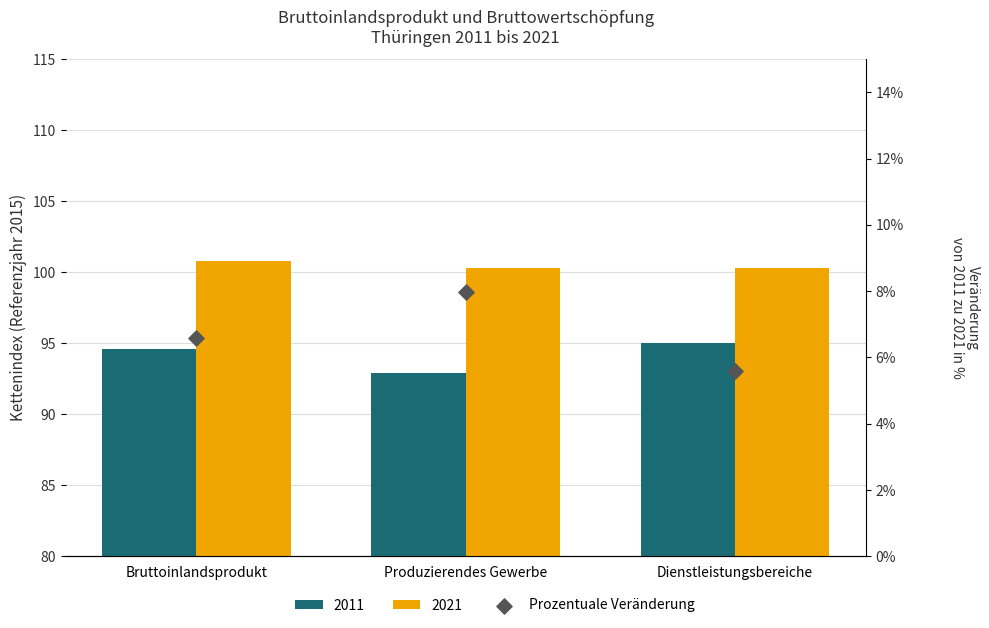

What is the change in value from Bruttoinlandsprodukt to Produzierendes Gewerbe?

+1.4